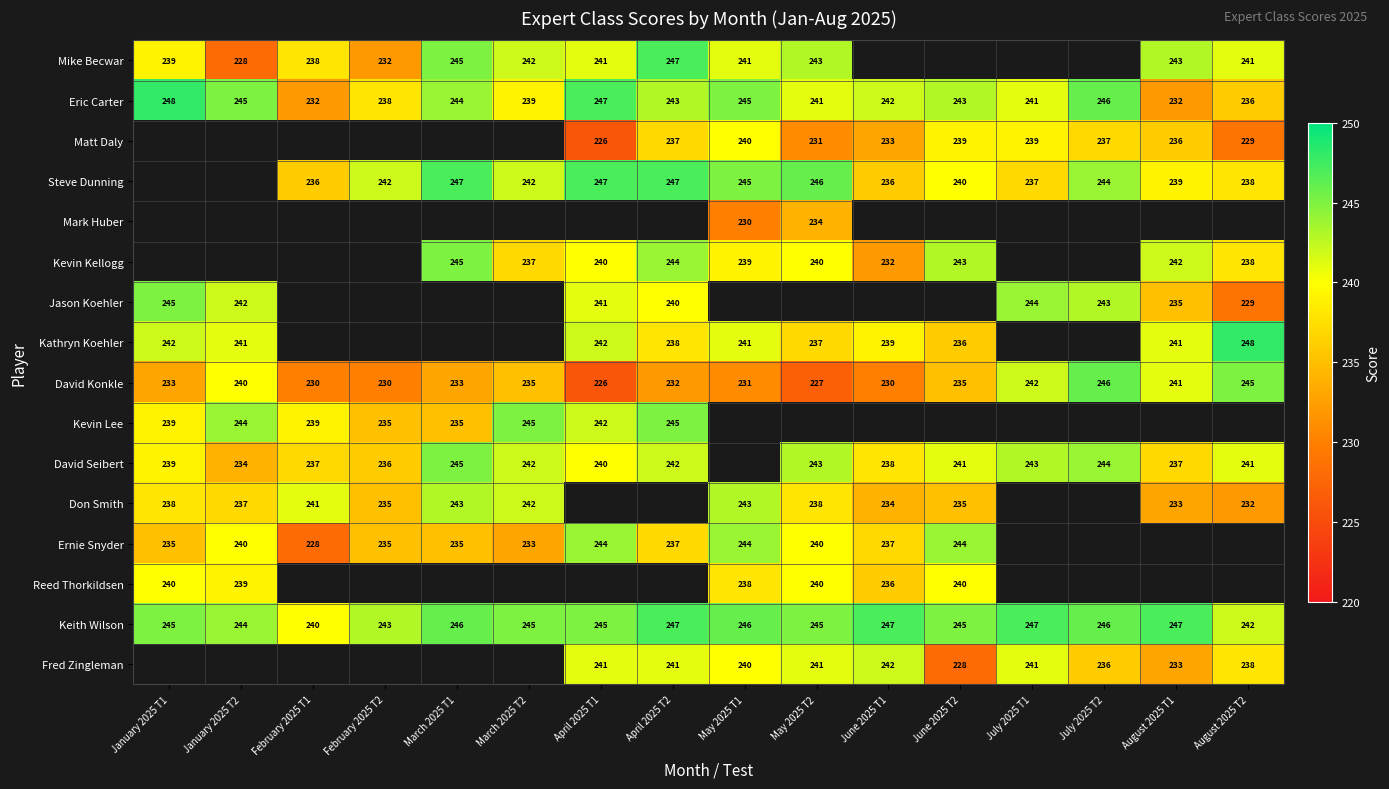

Where is Eric Carter nearest to the value 240?

March 2025 T2